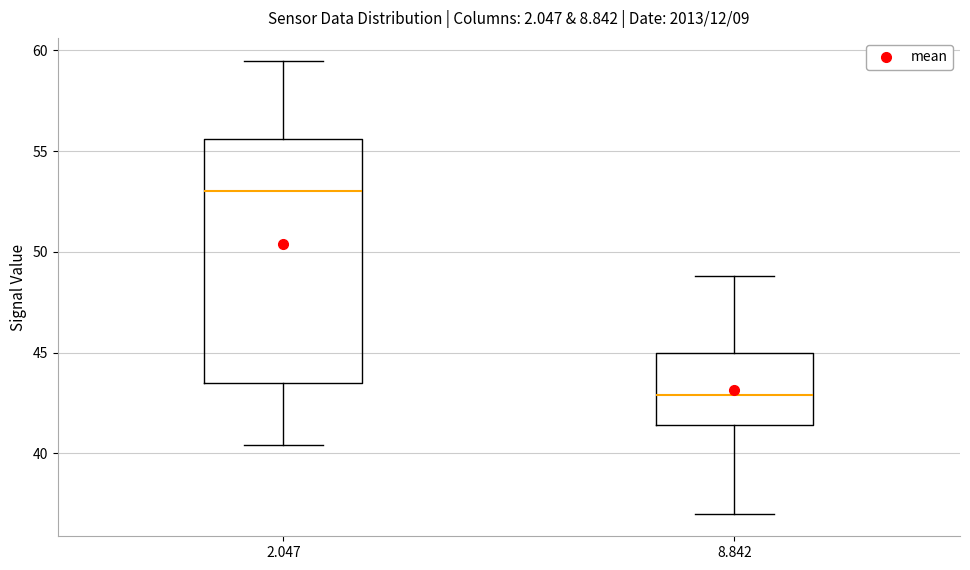

Reading left to right, transcribe this box plot: for each box, give where its median line is, the range the box spans, and where its two whiskers end, as read against the y-axis. The values are not printed on the chart, so give them approximately, as read against the axis.

2.047: median 53.0, box 43.5 to 55.5, whiskers 40.5 to 59.5
8.842: median 43.0, box 41.5 to 45.0, whiskers 37.0 to 49.0